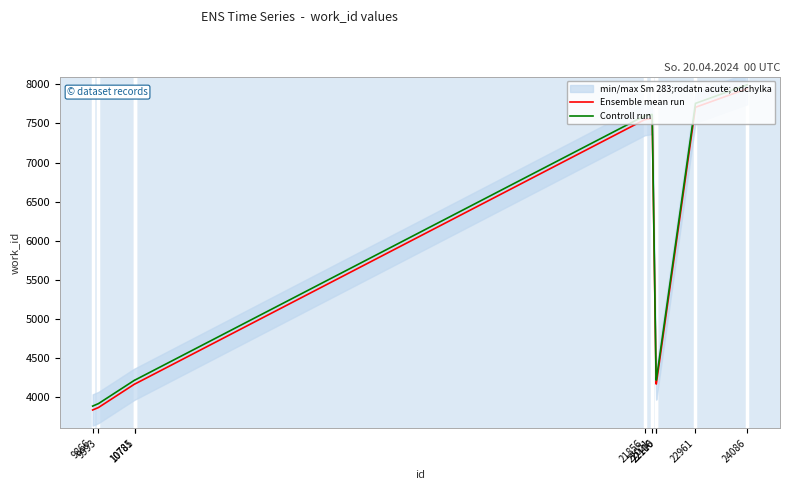

Which series has the widest spread of values?

Ensemble mean run